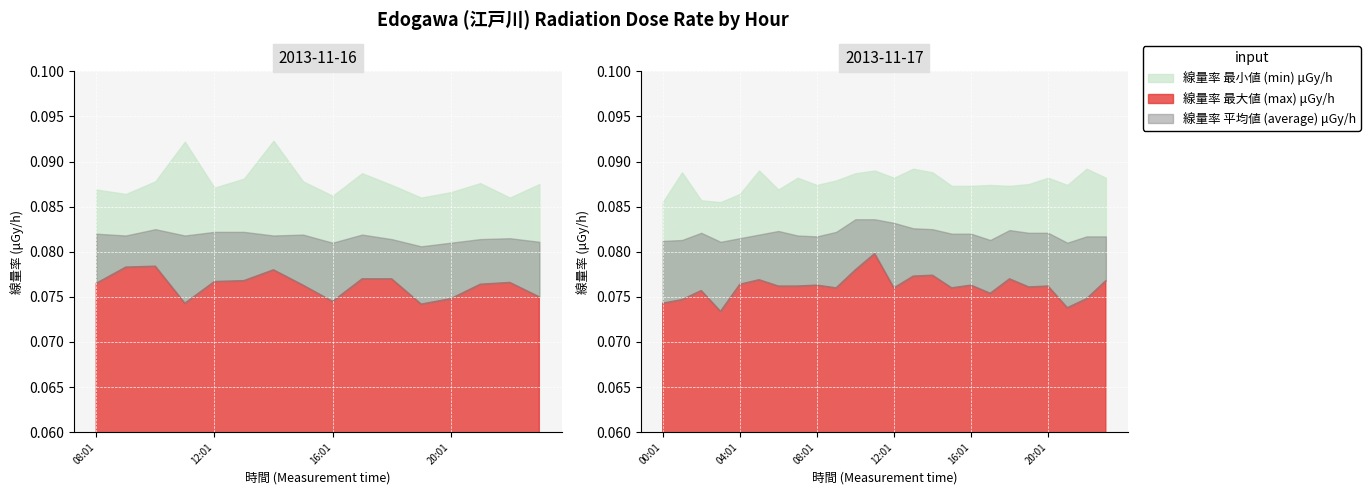

Reading left to right, extract all data points from this chart.

線量率 最小値 (min) μGy/h: 2013-11-16=0.1	2013-11-17=0.1
線量率 平均値 (average) μGy/h: 2013-11-16=0.1	2013-11-17=0.1
線量率 最大値 (max) μGy/h: 2013-11-16=0.1	2013-11-17=0.1